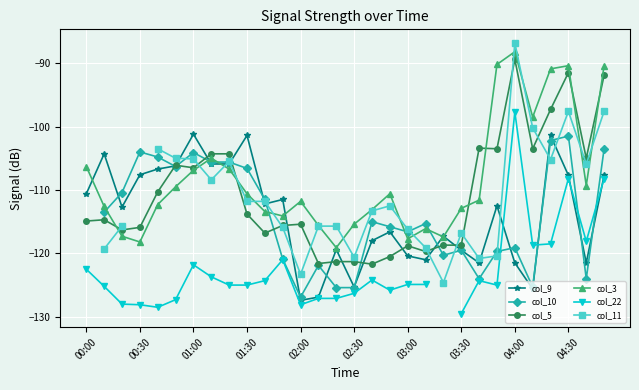

What is the maximum value for col_9?

-101.2